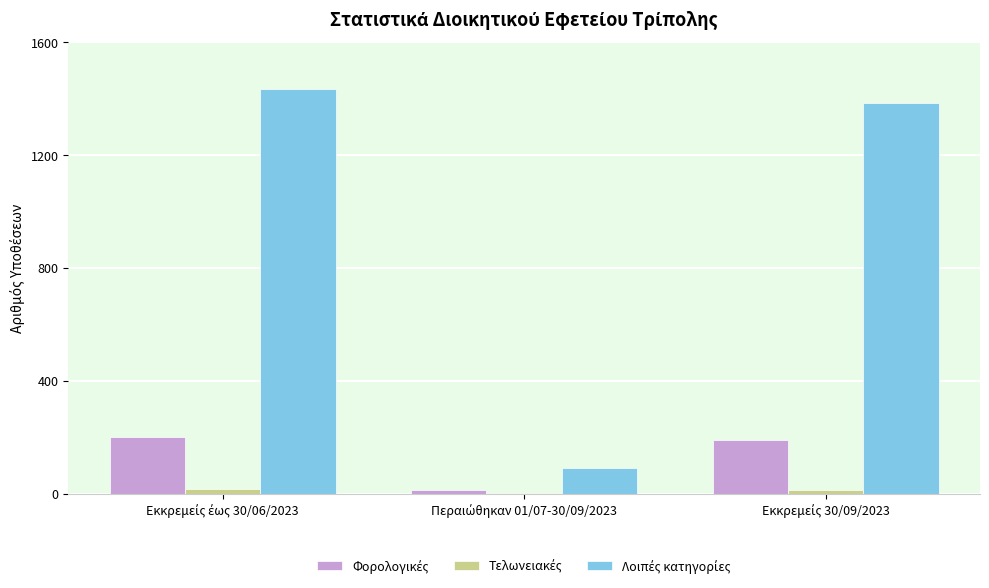

What is the maximum value shown in the chart?

1434